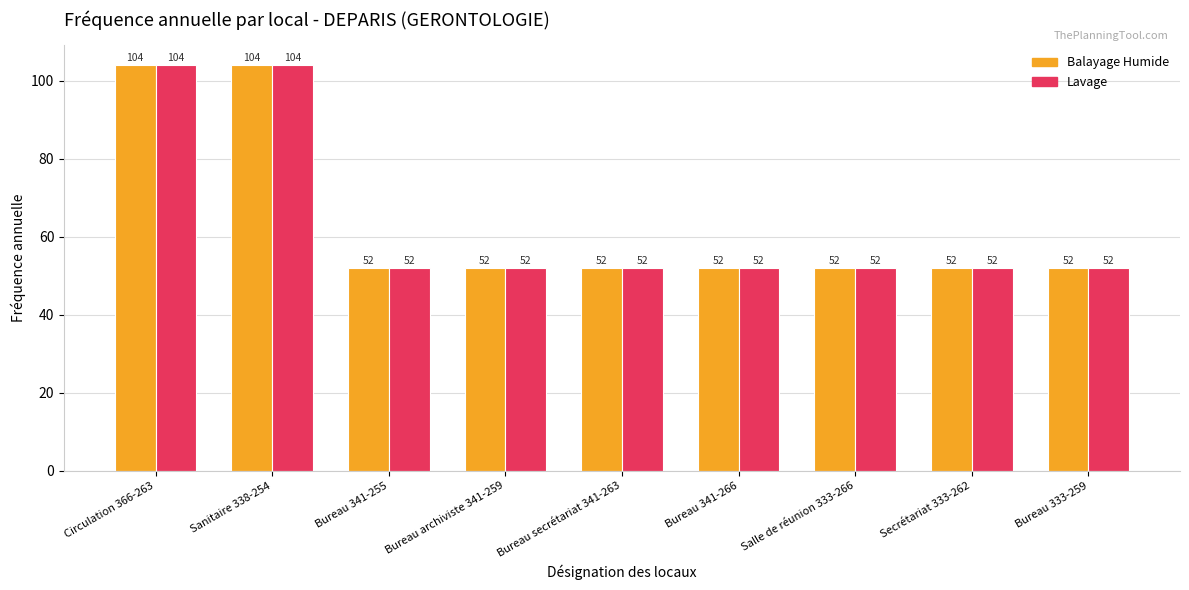

What is the greatest value displayed?

104